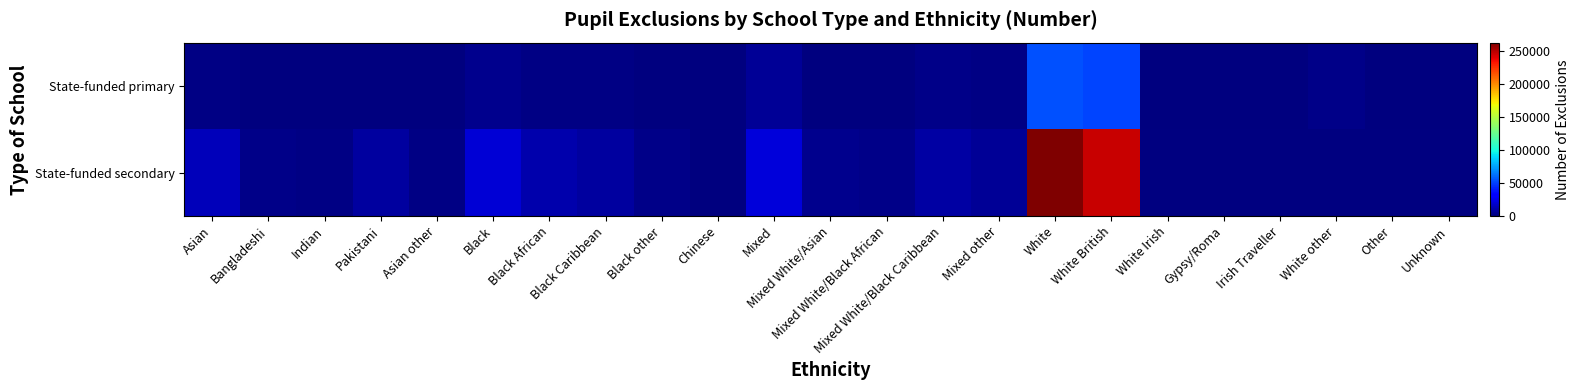

At how many categories does at least one series exceed 198954?

2